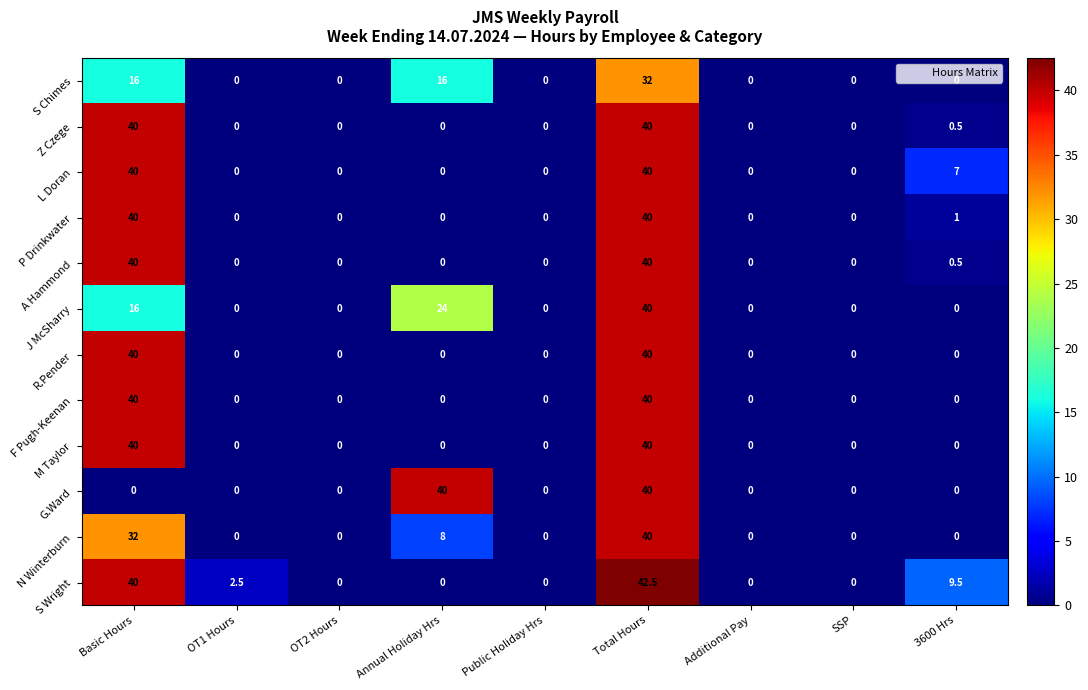

Between SSP and 3600 Hrs, which series saw the biggest shift?

S Wright